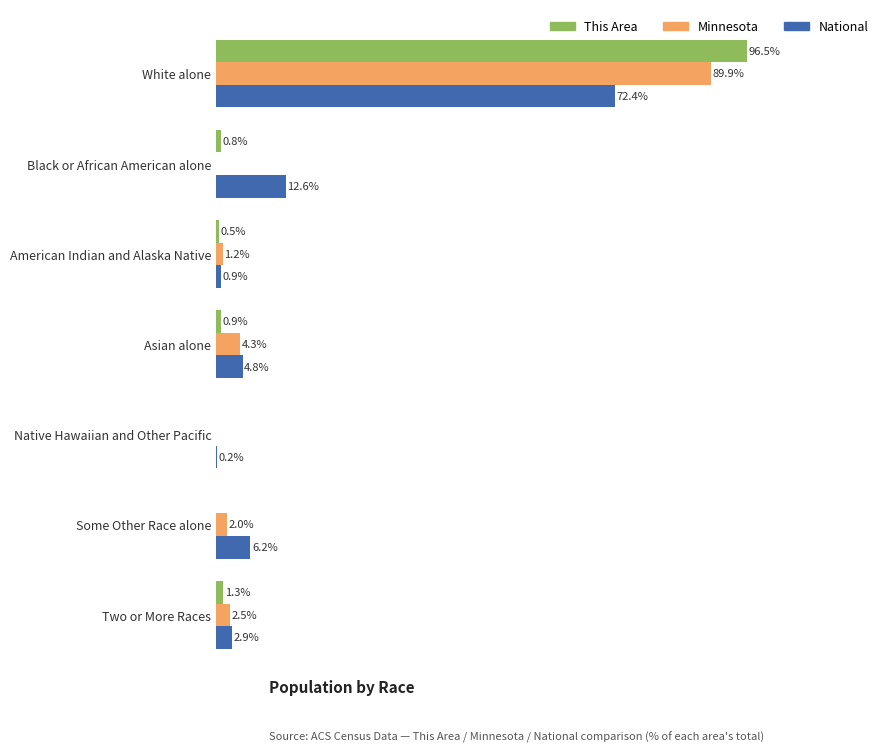

Which series has the widest spread of values?

This Area